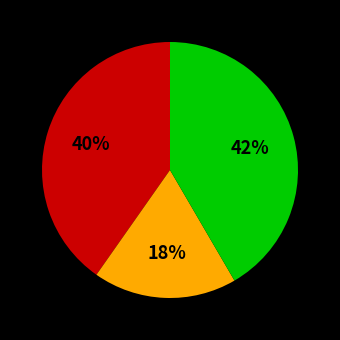

Does any single category account for the majority?

No